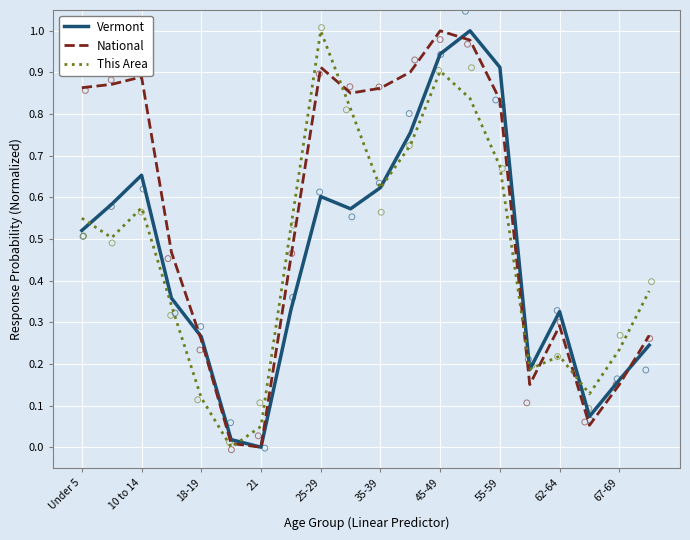

Which series has the widest spread of Y values?

Vermont